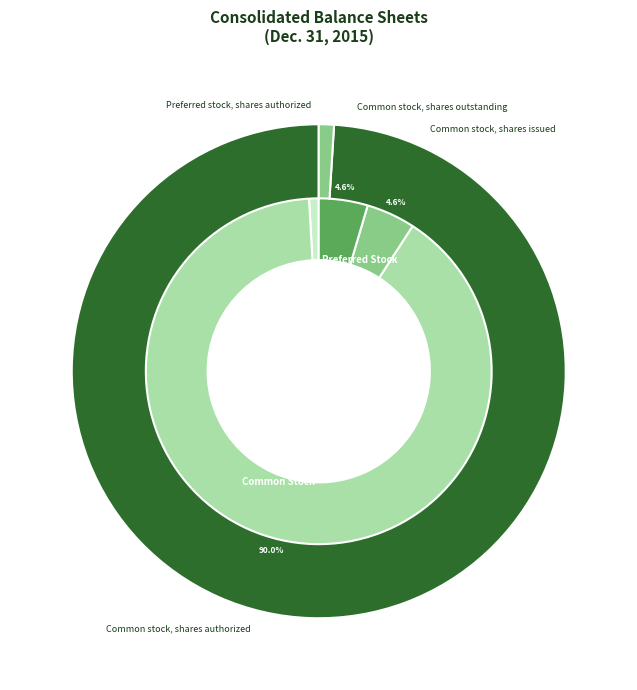

What is the smallest slice in the pie chart?

Preferred stock, shares issued